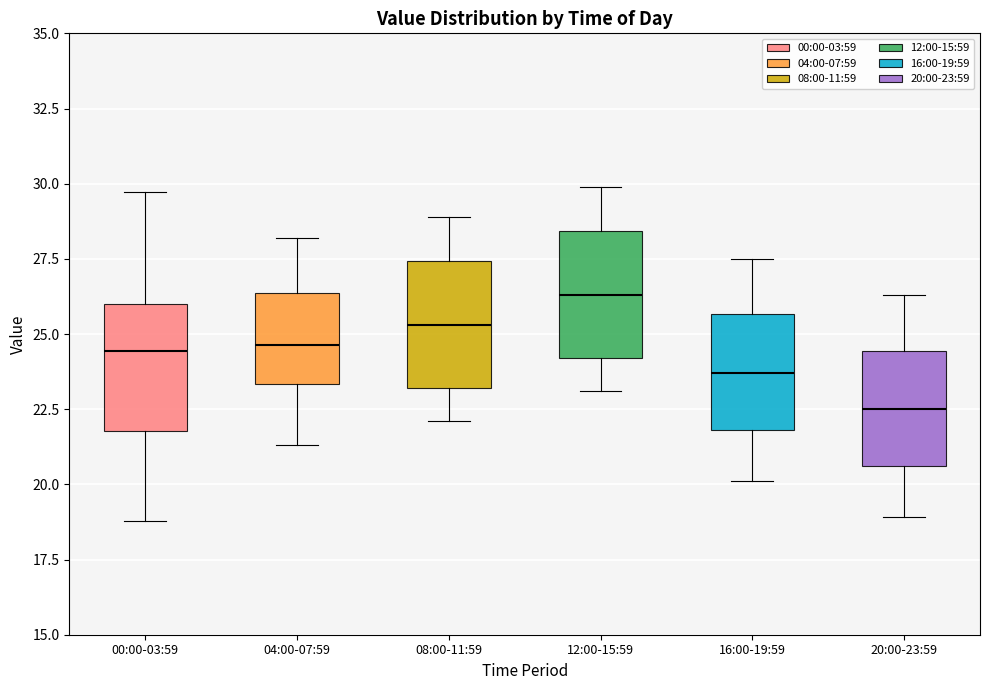

Reading left to right, read every box against the y-axis: the position of its median line, the range the box covers, and the ends of its whiskers. The values are not printed on the chart, so give them approximately, as read against the axis.

00:00-03:59: median 24.5, box 22.0 to 26.0, whiskers 19.0 to 29.5
04:00-07:59: median 24.5, box 23.5 to 26.5, whiskers 21.5 to 28.0
08:00-11:59: median 25.5, box 23.0 to 27.5, whiskers 22.0 to 29.0
12:00-15:59: median 26.5, box 24.0 to 28.5, whiskers 23.0 to 30.0
16:00-19:59: median 23.5, box 22.0 to 25.5, whiskers 20.0 to 27.5
20:00-23:59: median 22.5, box 20.5 to 24.5, whiskers 19.0 to 26.5